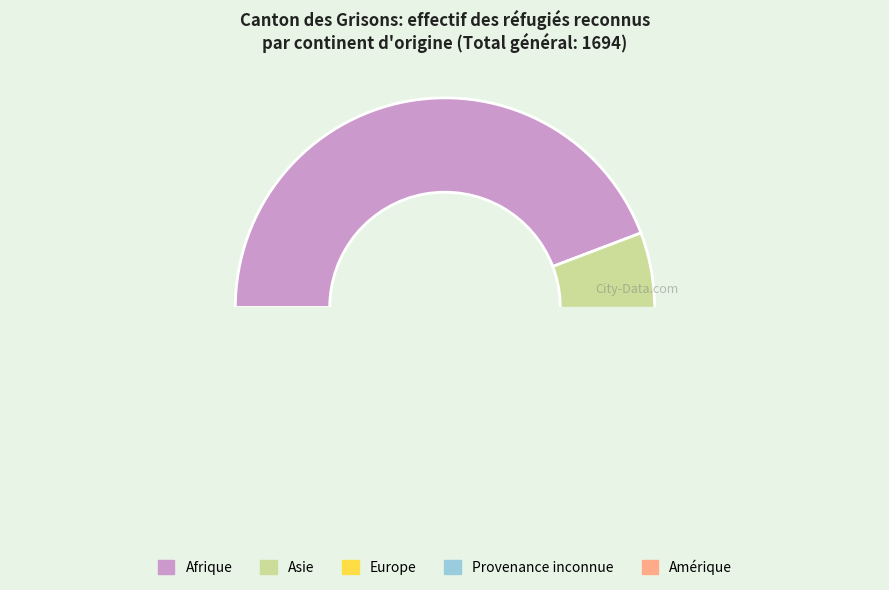

Do Amérique and Asie together represent more than half of the pie?

No